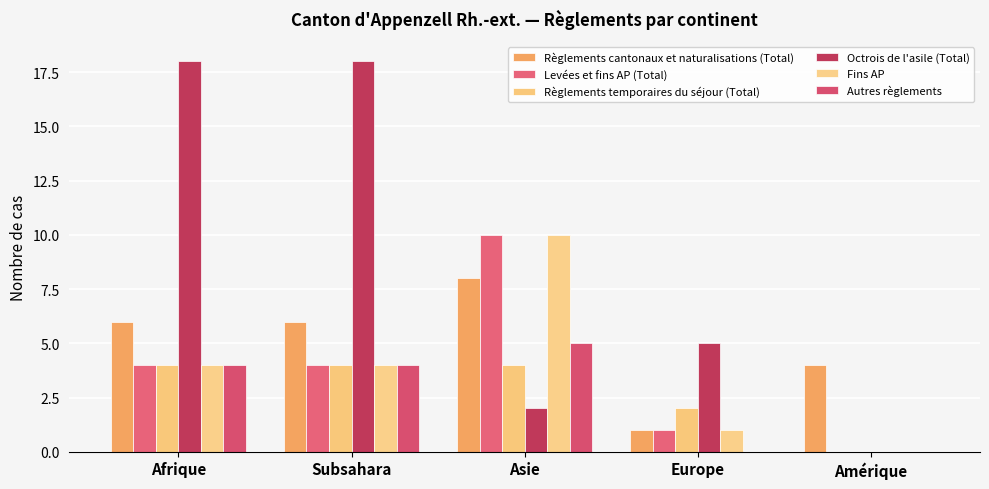

True or false: Octrois de l'asile (Total) has a value of 10 at Afrique.

False